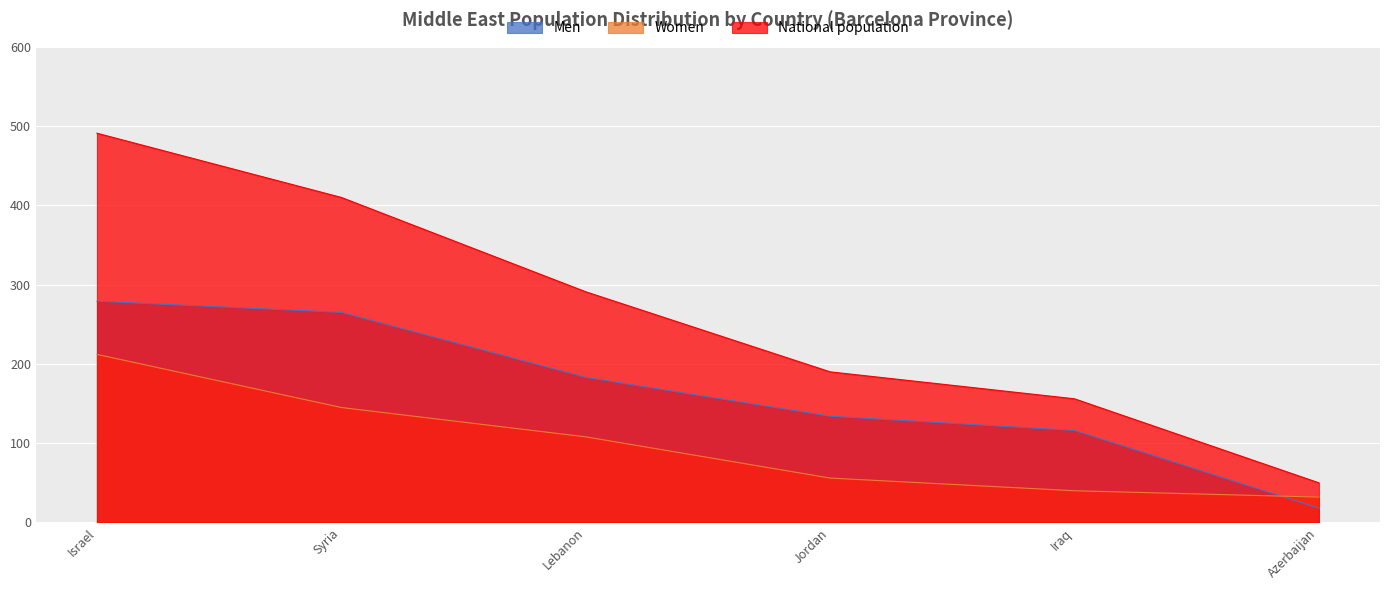

Rank the series at Azerbaijan from highest to lowest value.

National population, Women, Men